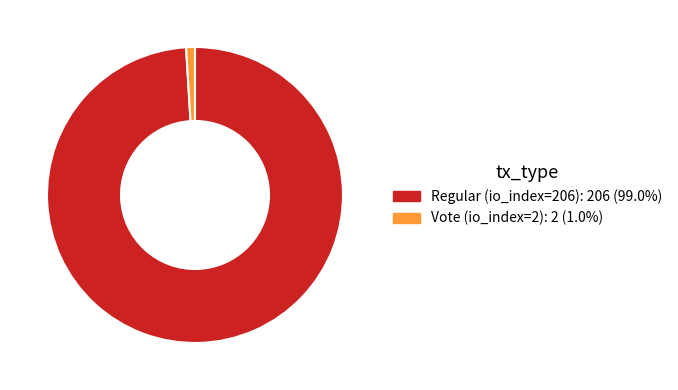

Is it true that Vote (io_index=2) is 11% of the pie?

False